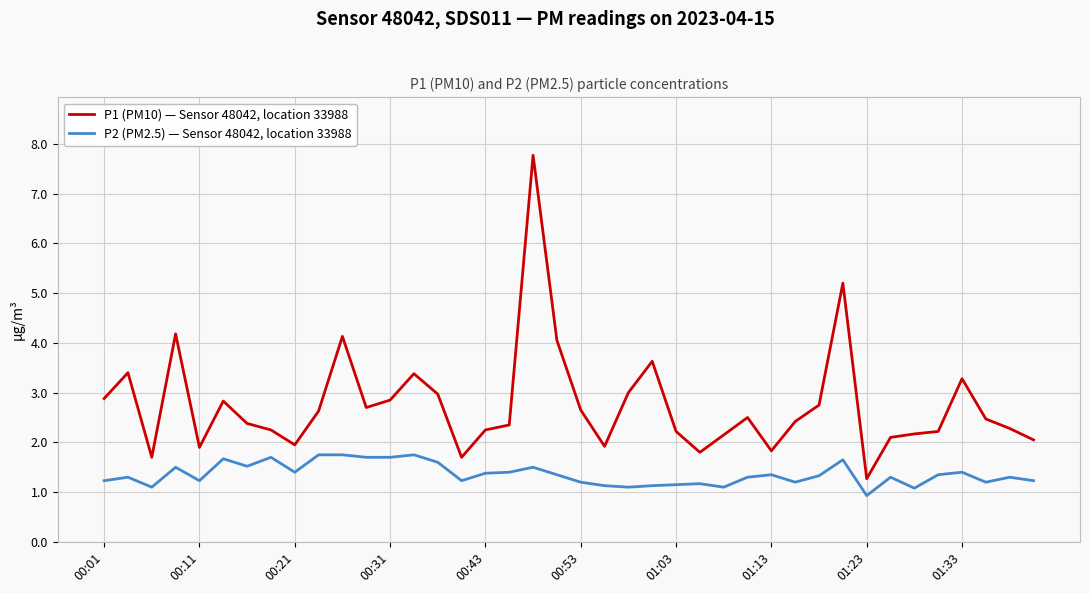

True or false: P2 (PM2.5) — Sensor 48042, location 33988 and P1 (PM10) — Sensor 48042, location 33988 intersect in this chart.

False